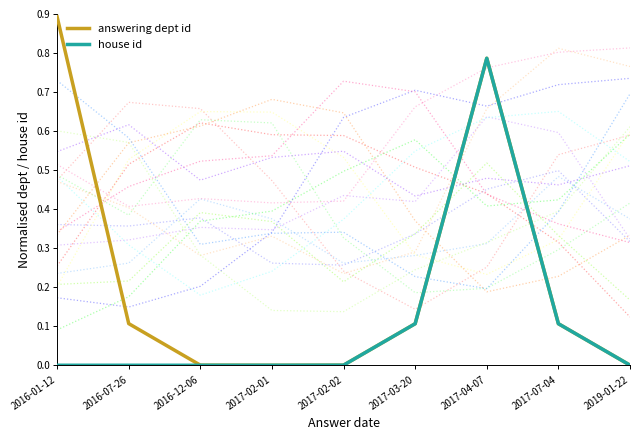

Where is the first local maximum for house id?

2017-04-07